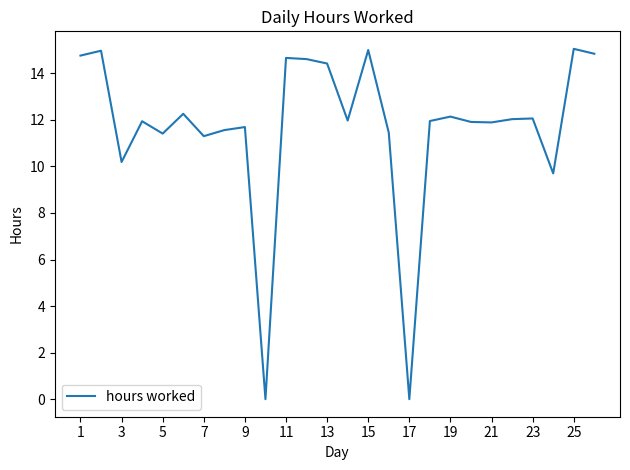

What is the sum of all values?

303.8